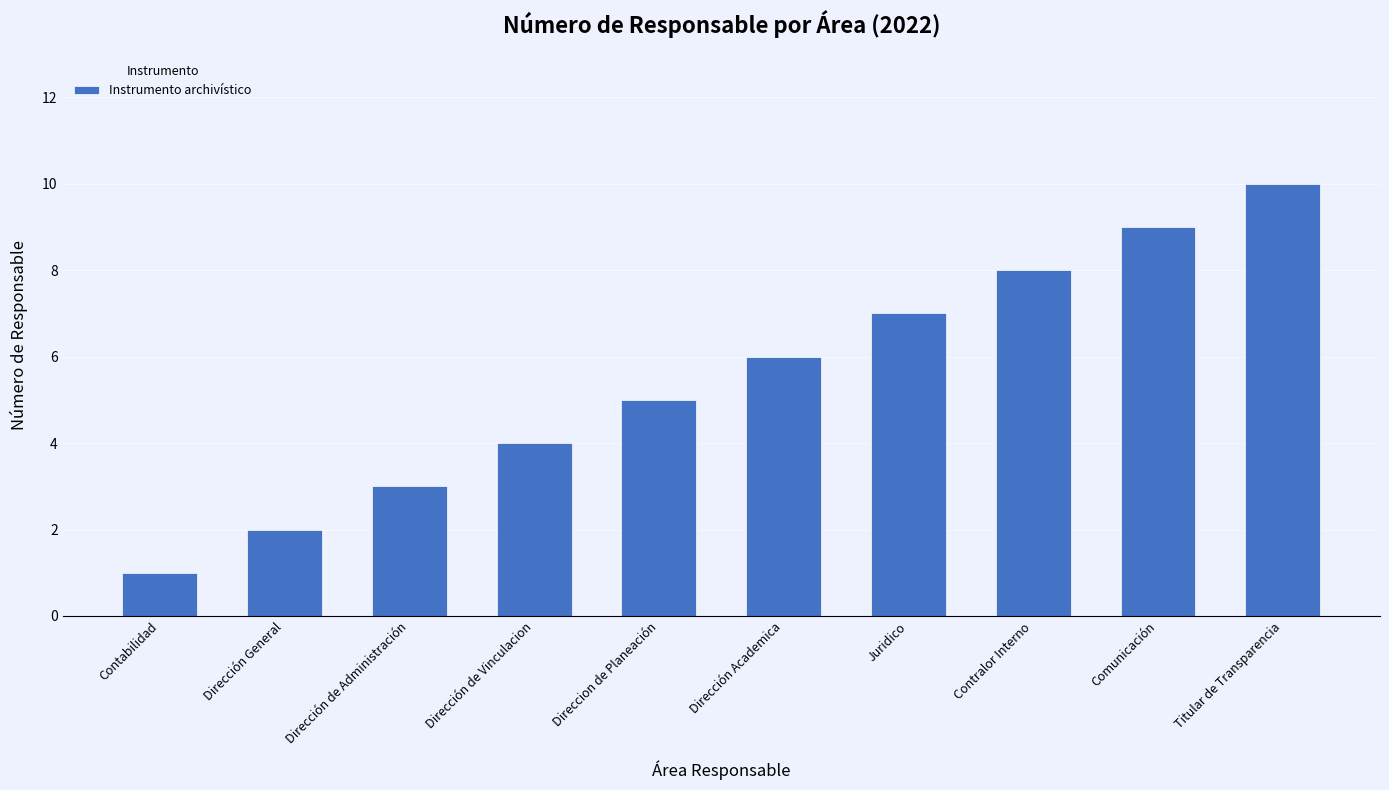

The value at Juridico is 3. True or false?

False